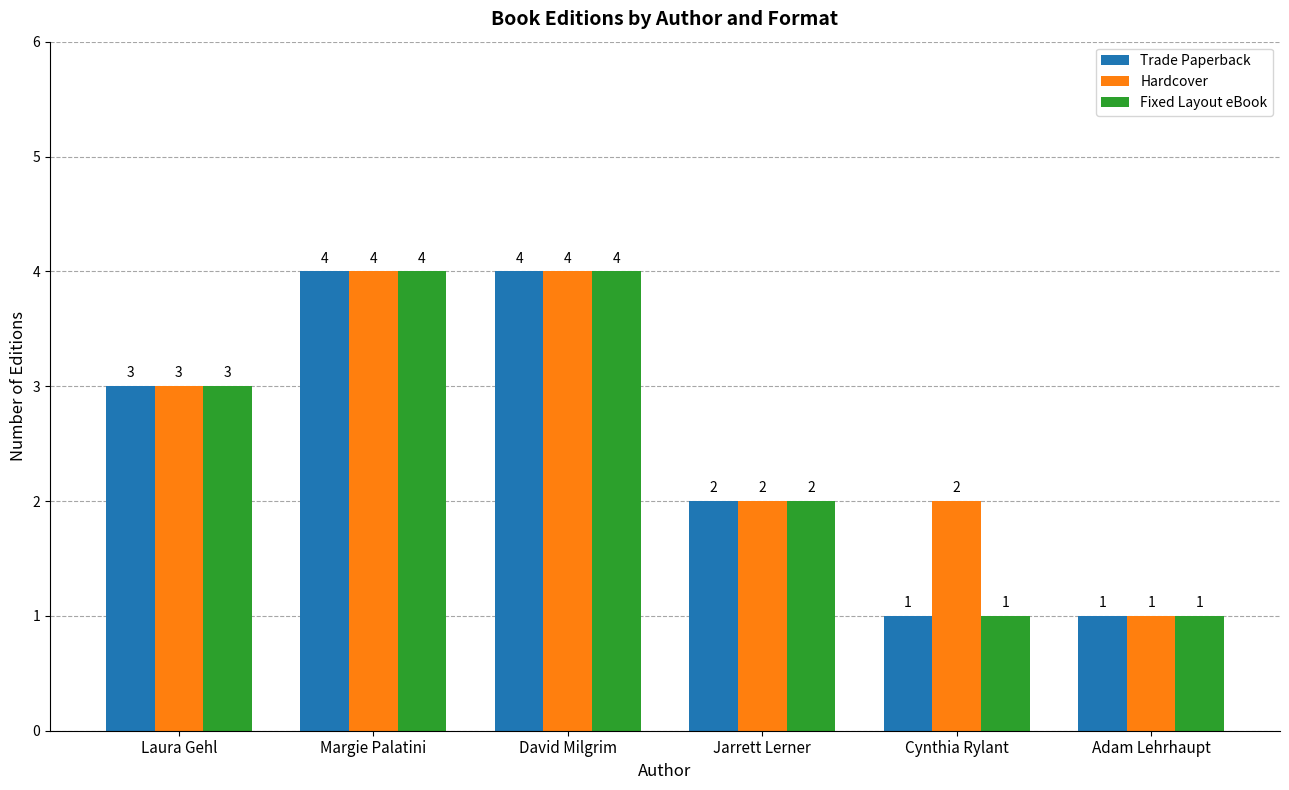

What is the greatest value displayed?

4